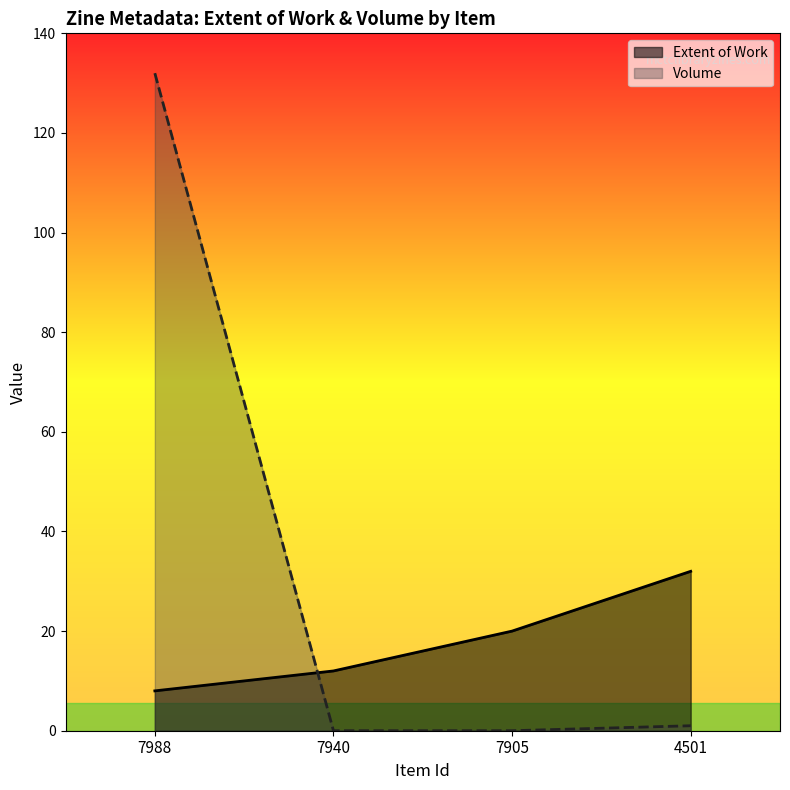

What is the sum of the Extent of Work values at 7940 and 4501?

44